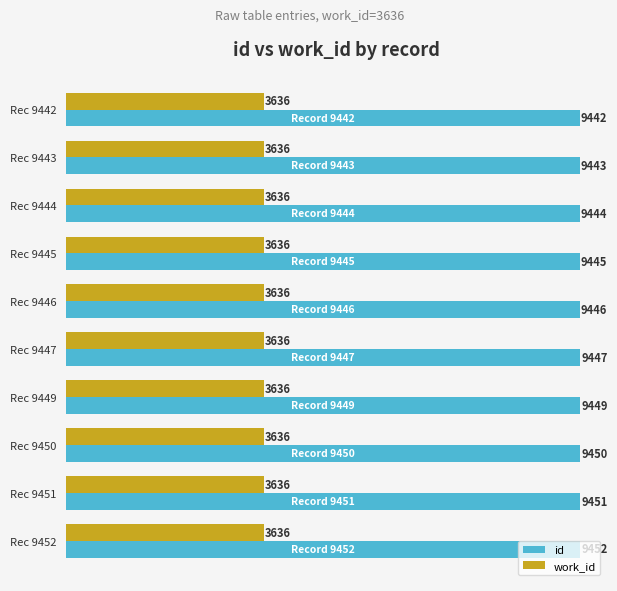

List the series in order of their overall mean, highest first.

id, work_id